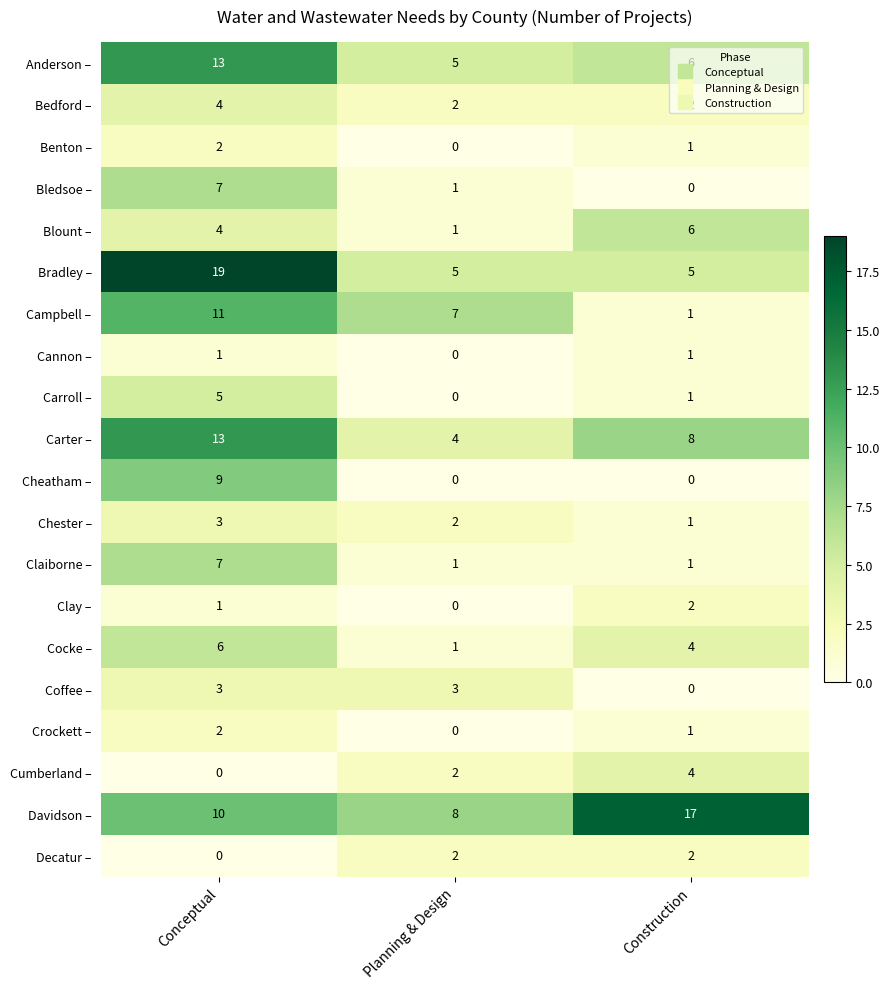

At which category is the sum across all series the highest?

Conceptual